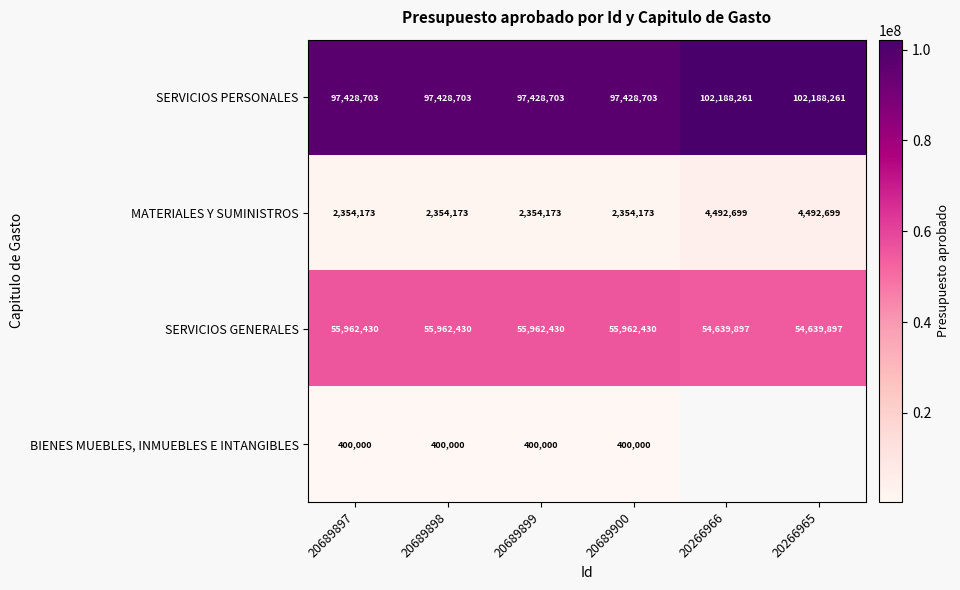

At 20689899, list the series in order from smallest to largest.

BIENES MUEBLES, INMUEBLES E INTANGIBLES, MATERIALES Y SUMINISTROS, SERVICIOS GENERALES, SERVICIOS PERSONALES